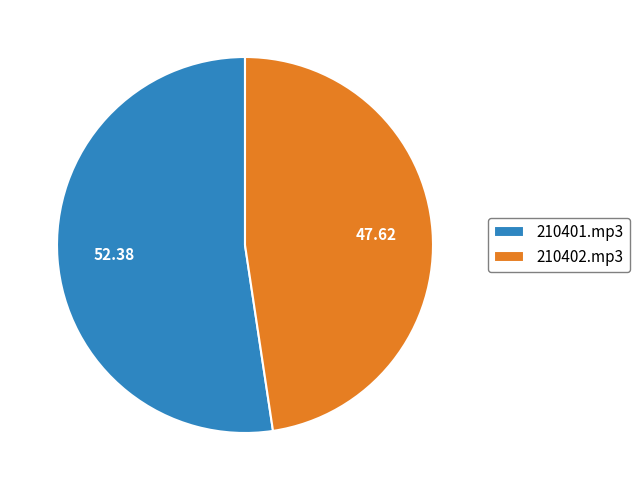

Which category has the smallest portion of the pie?

210402.mp3